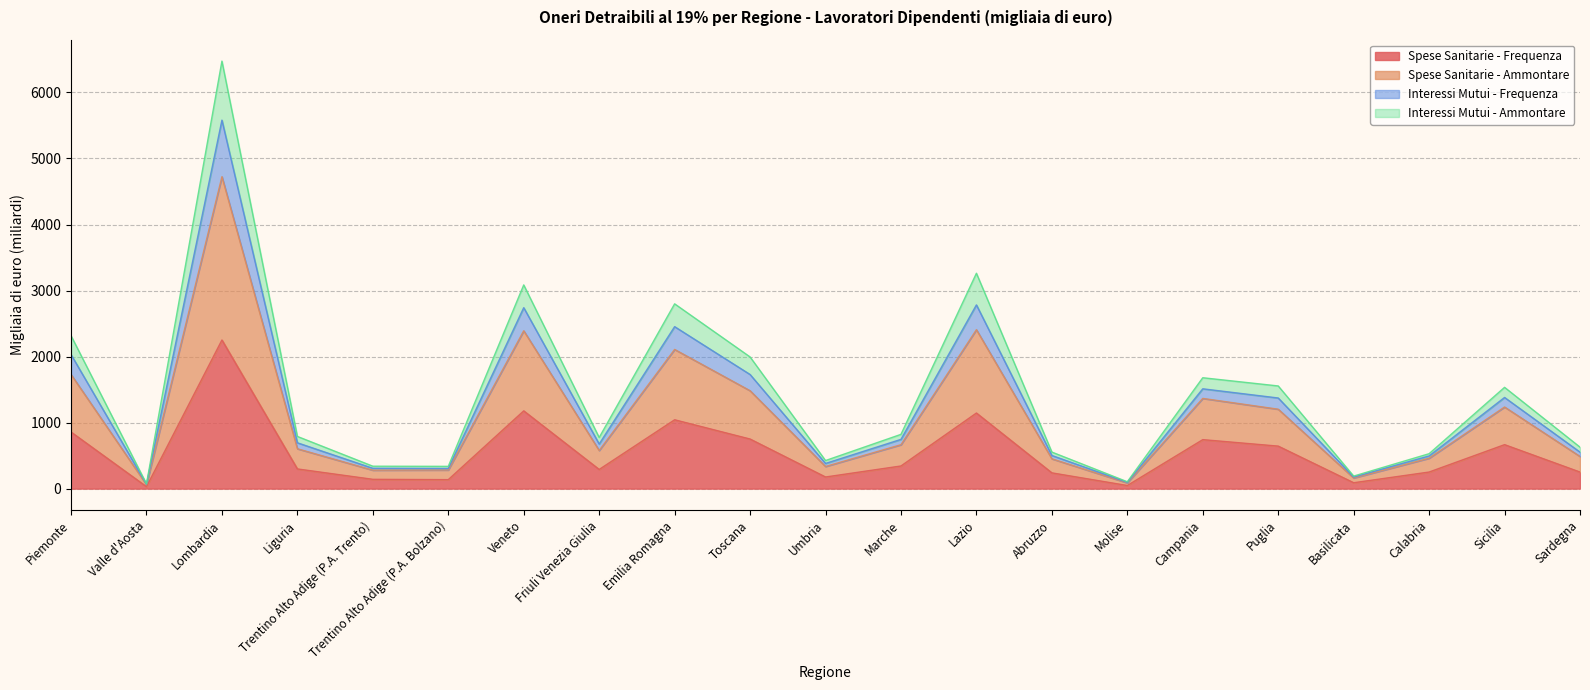

At how many categories does at least one series exceed 6376?

1